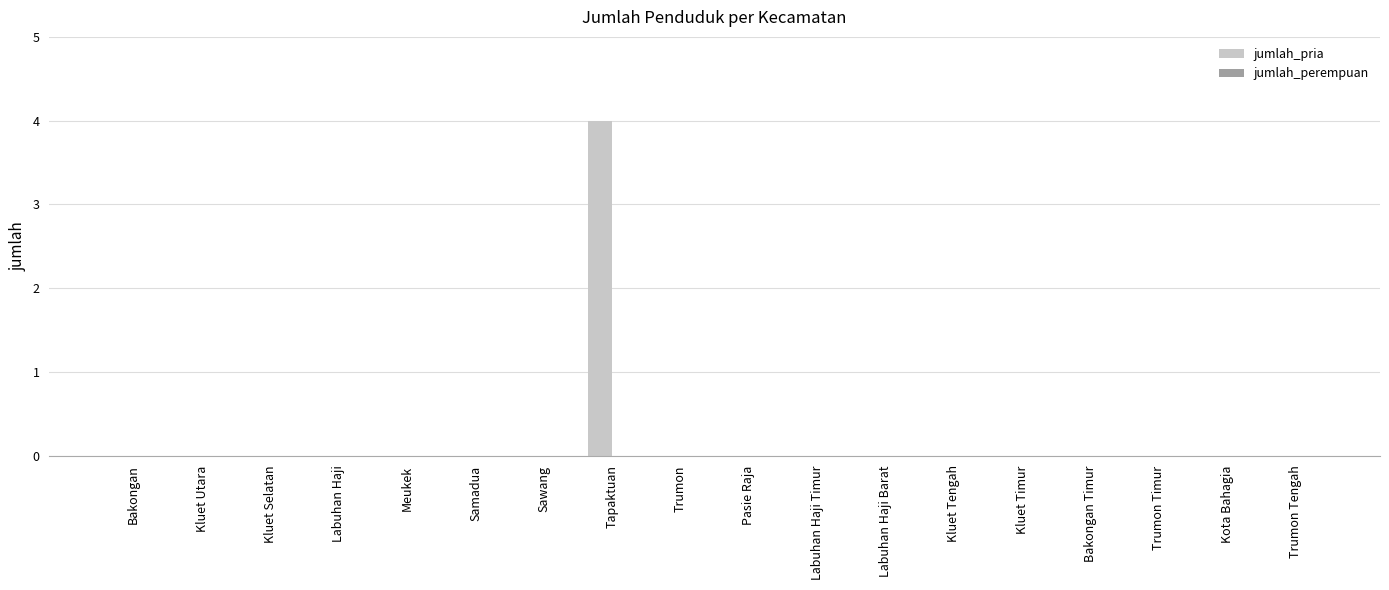

Reading right to left, list all the values displayed in this chart.

Trumon Tengah=0	Kota Bahagia=0	Trumon Timur=0	Bakongan Timur=0	Kluet Timur=0	Kluet Tengah=0	Labuhan Haji Barat=0	Labuhan Haji Timur=0	Pasie Raja=0	Trumon=0	Tapaktuan=4	Sawang=0	Samadua=0	Meukek=0	Labuhan Haji=0	Kluet Selatan=0	Kluet Utara=0	Bakongan=0